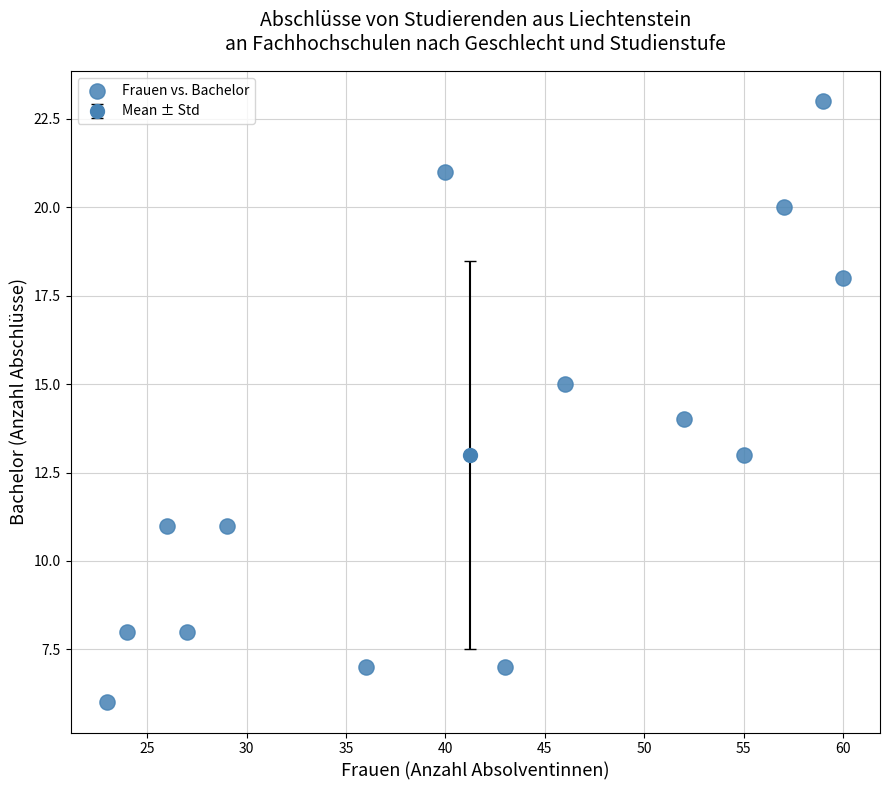

What is the range of Y values (max minus min)?

17